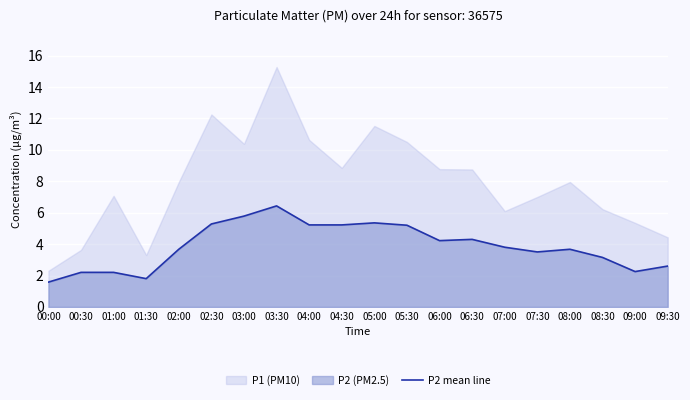

The value of P2 mean line at 07:30 is 4.9. True or false?

False